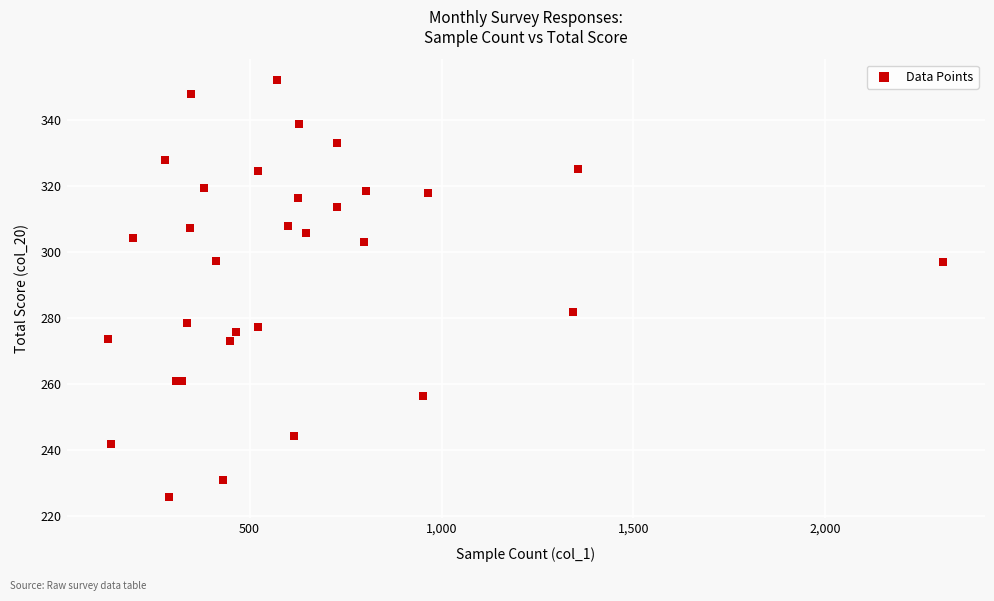

What Y value in the scatter plot is closest to 288?

281.9